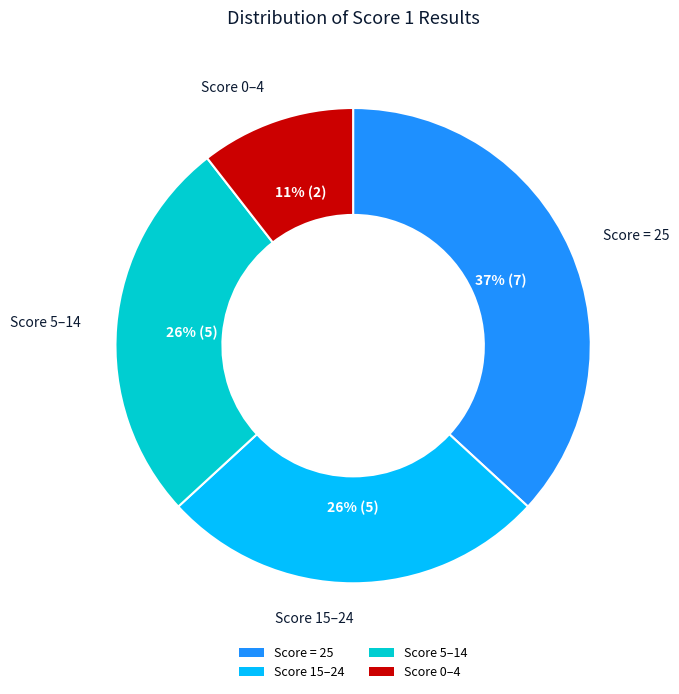

Do Score 15–24 and Score 5–14 together represent more than half of the pie?

Yes